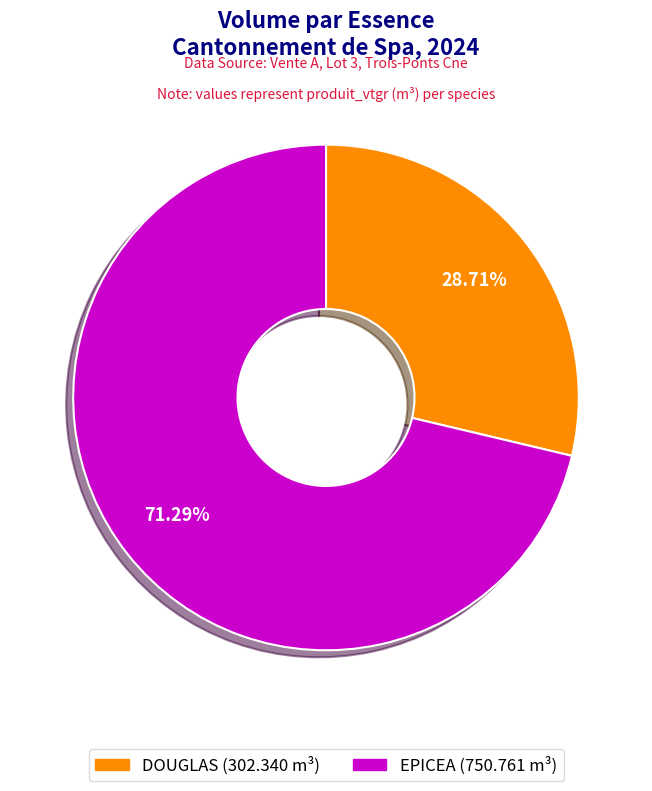

Which has a higher value, DOUGLAS or EPICEA?

EPICEA